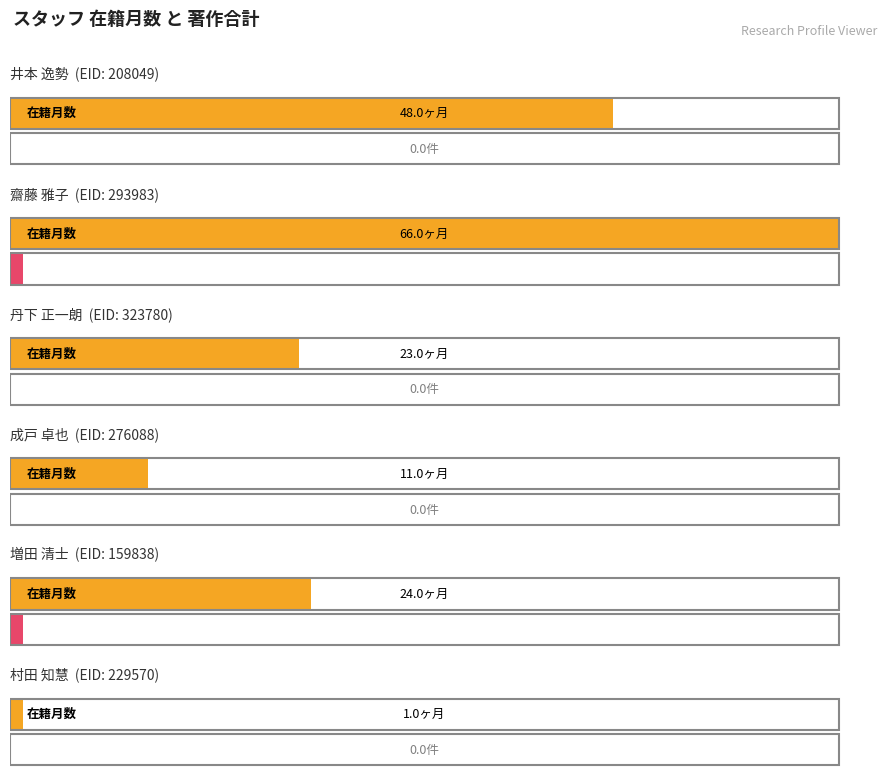

At which label does 著作合計 reach its peak?

齋藤 雅子